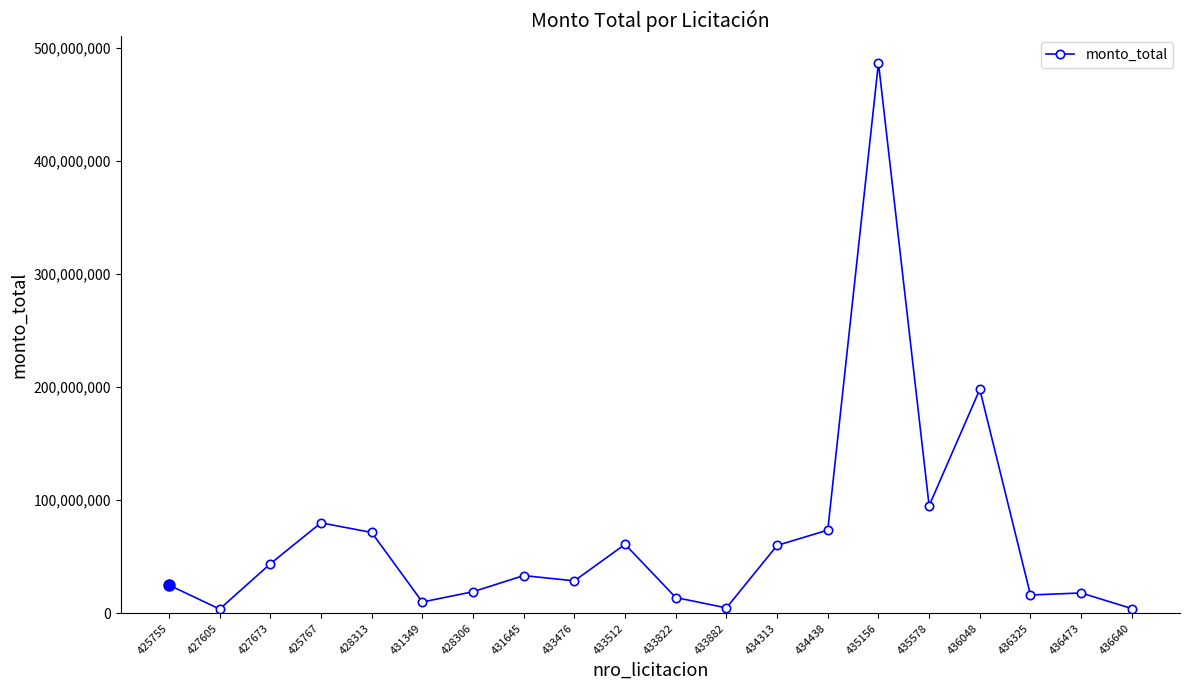

True or false: the data has more than 0 interior local peaks.

True